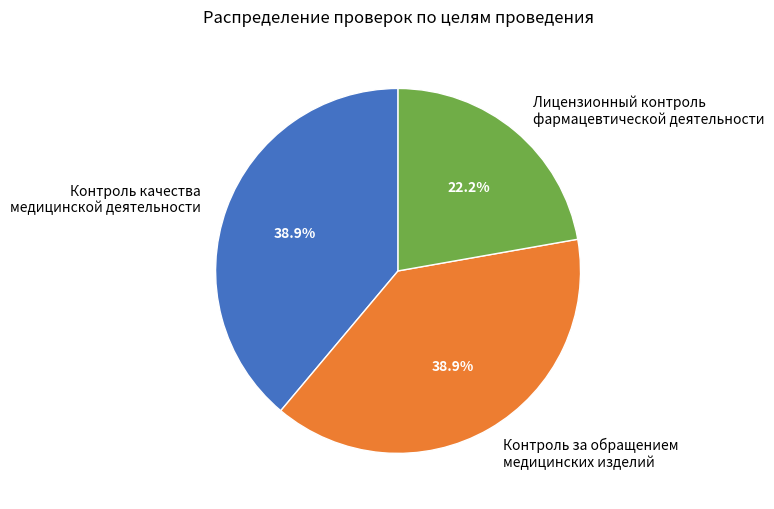

Which has a higher value, Контроль за обращением медицинских изделий or Лицензионный контроль фармацевтической деятельности?

Контроль за обращением медицинских изделий